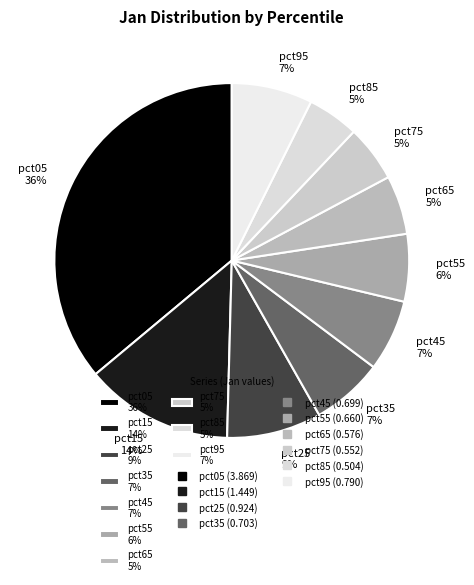

Do pct95 7% and pct35 7% together represent more than half of the pie?

No